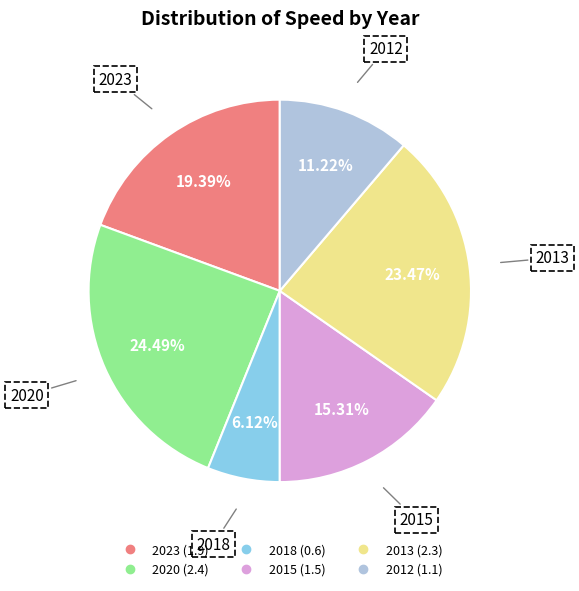

How many slices are in this pie chart?

6